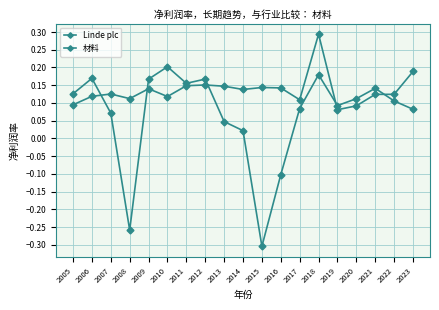

In 材料, how many points are lower than both neighbors (excluding endpoints)?

4